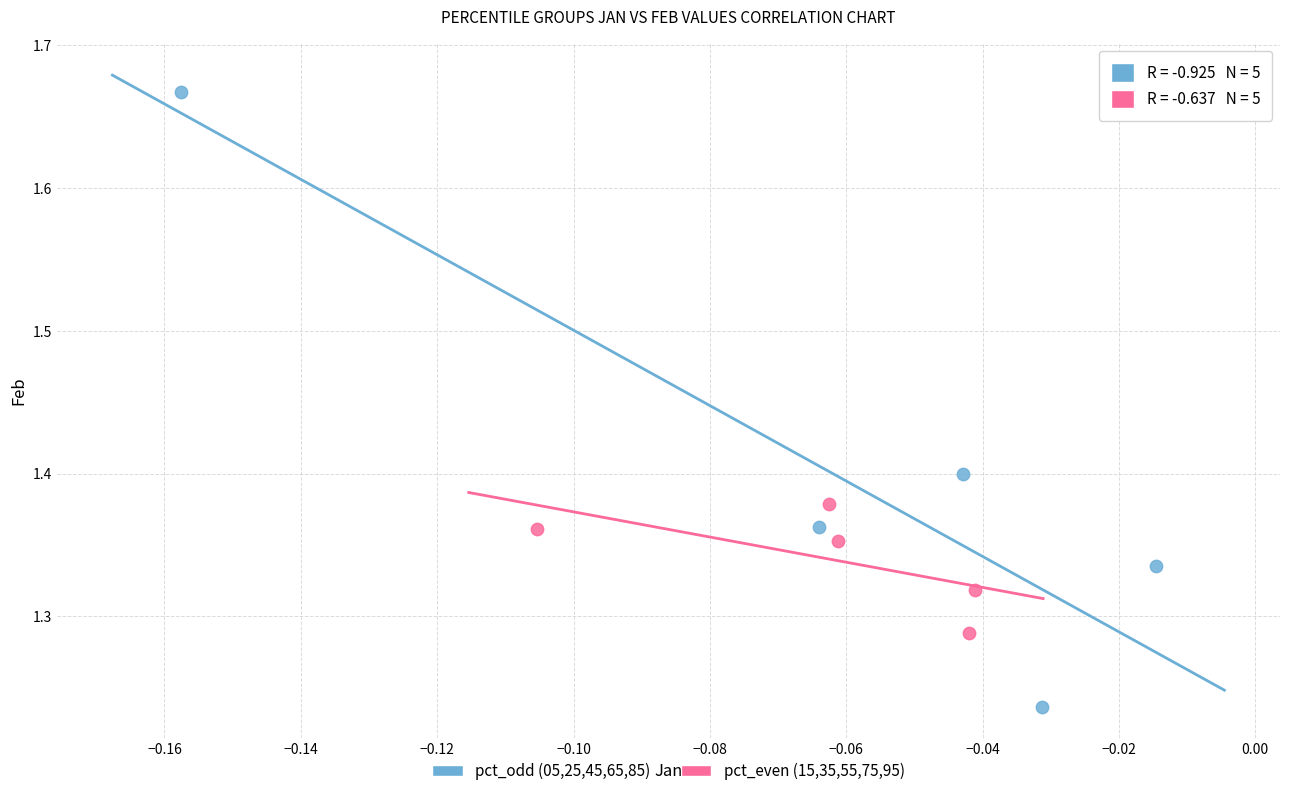

Which series has the largest Y range (max minus min)?

pct_odd (05,25,45,65,85)